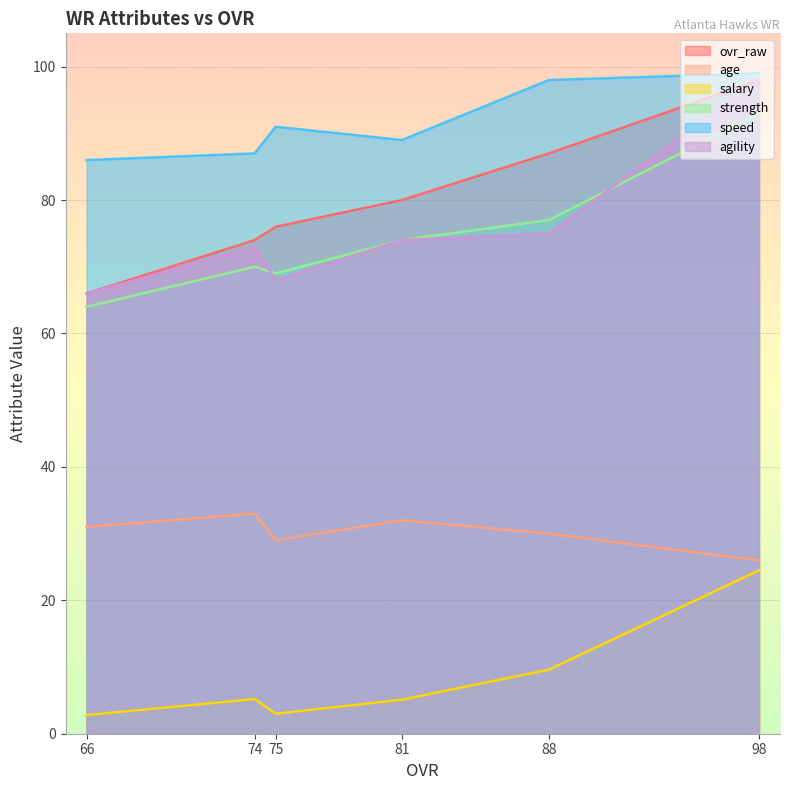

At how many categories does at least one series exceed 76?

6